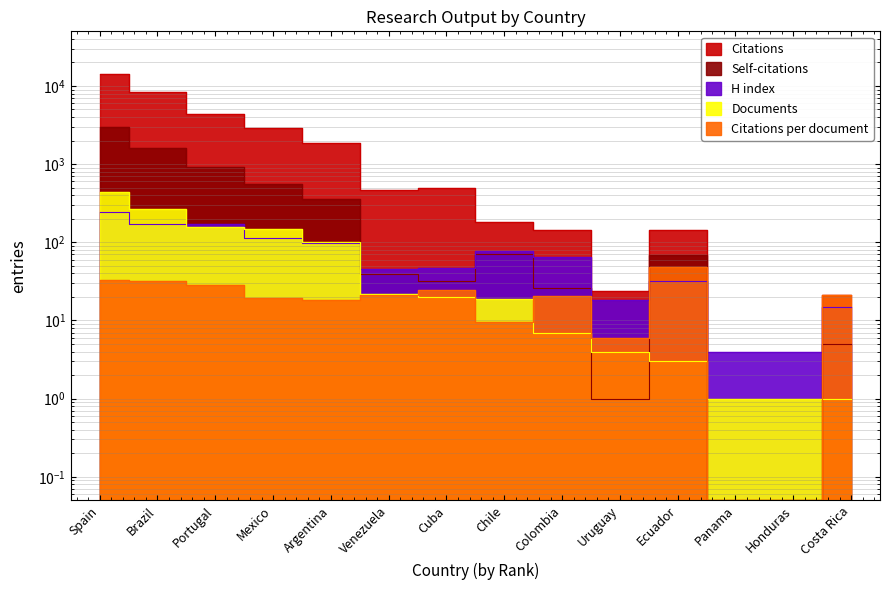

What are all the series names shown in the legend?

Citations, Self-citations, H index, Documents, Citations per document